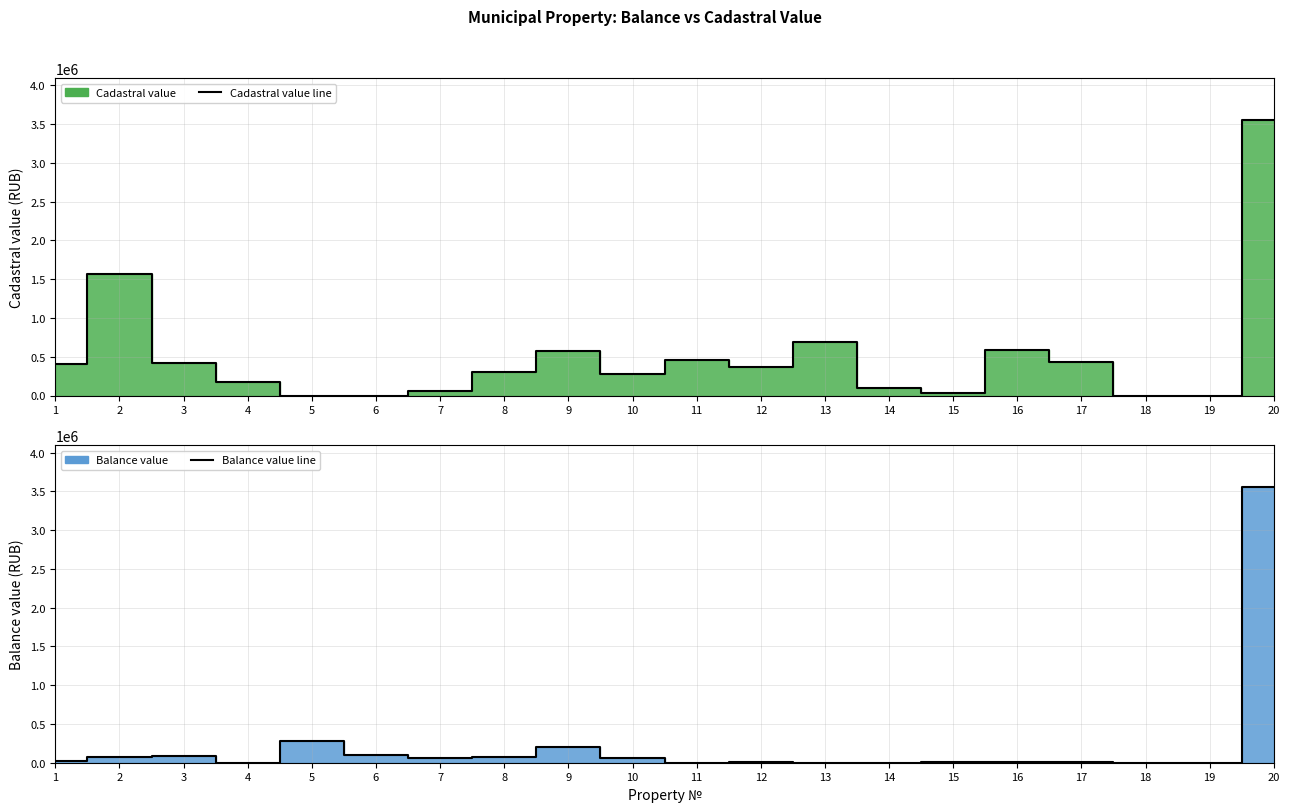

Which series has the largest total across all categories?

Cadastral value line